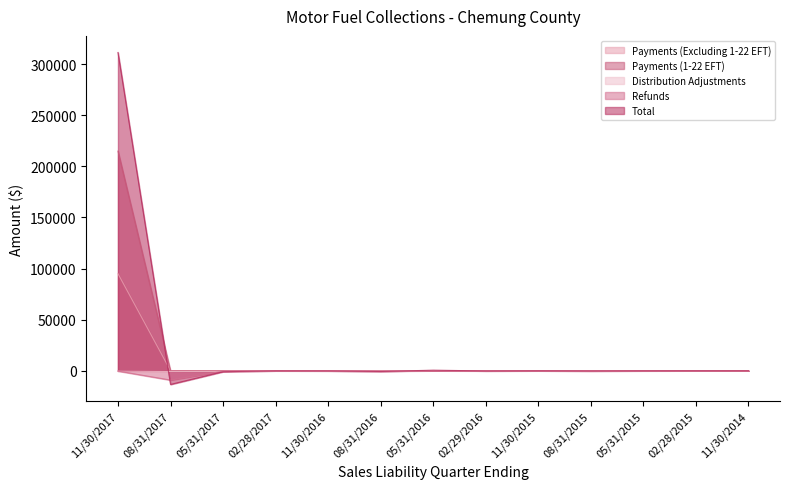

How many lines are shown in the chart?

5